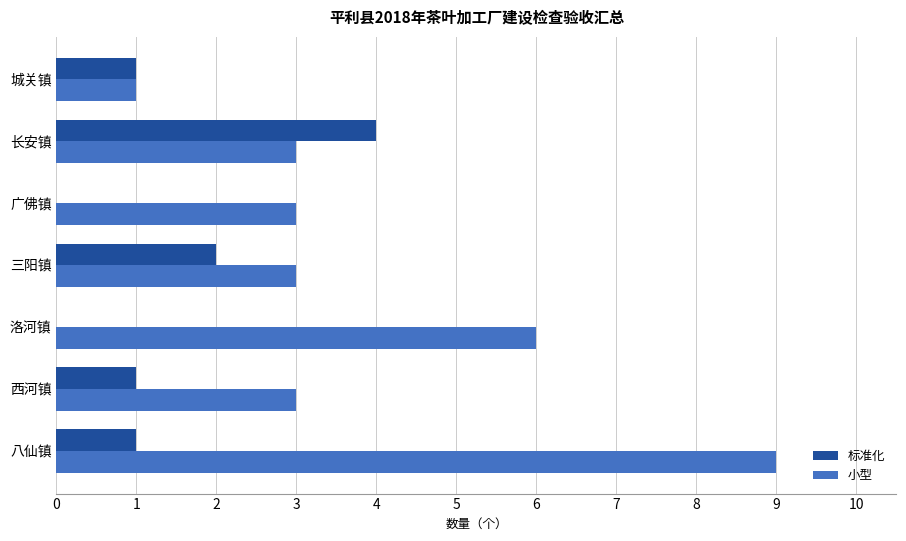

Is it true that 标准化 equals 1 at 城关镇?

True